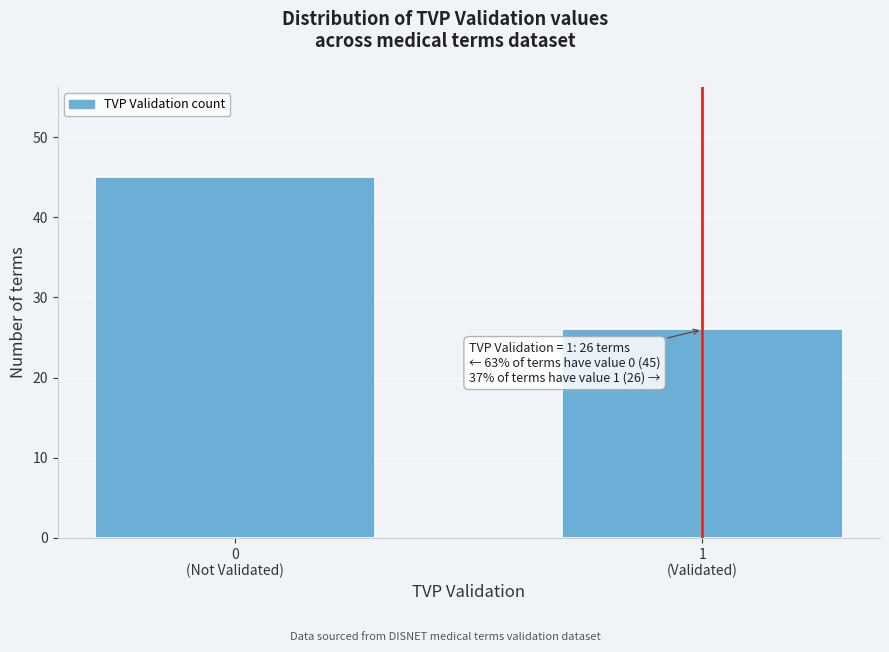

Reading left to right, extract all data points from this chart.

45	26